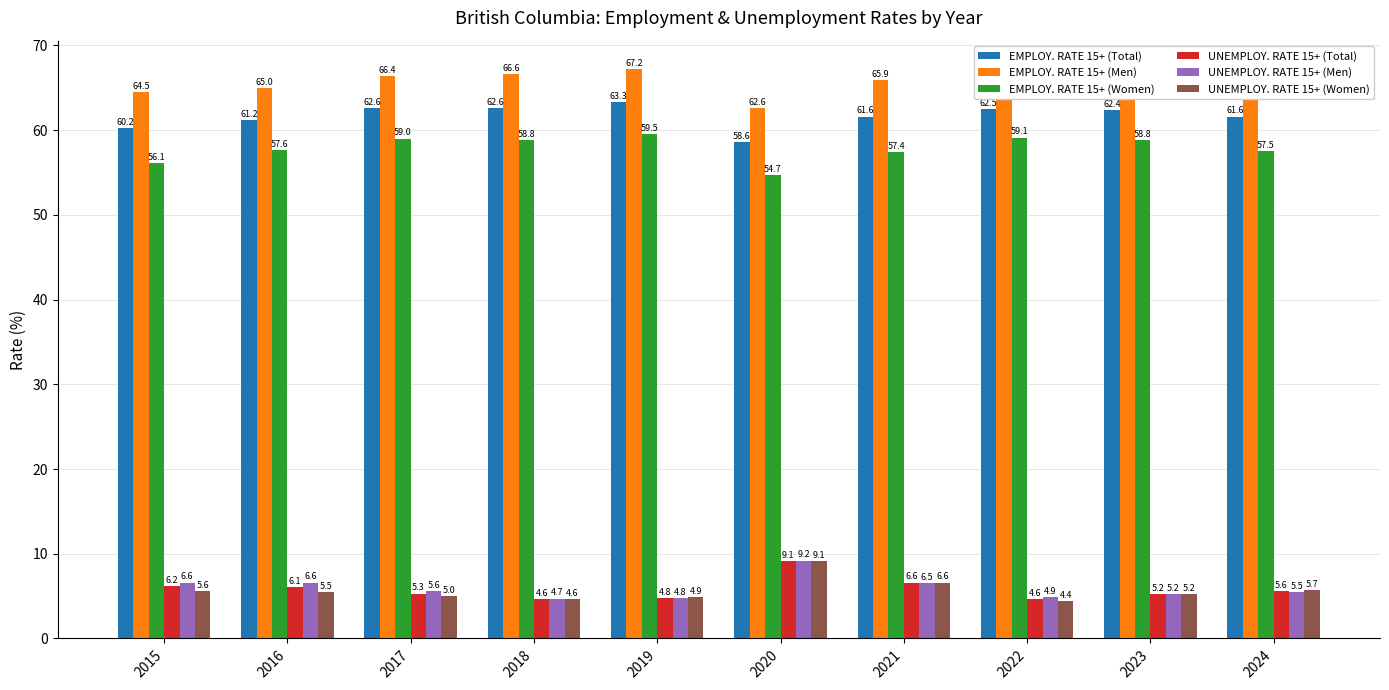

What is the average value of the UNEMPLOY. RATE 15+ (Men) series?

6.0